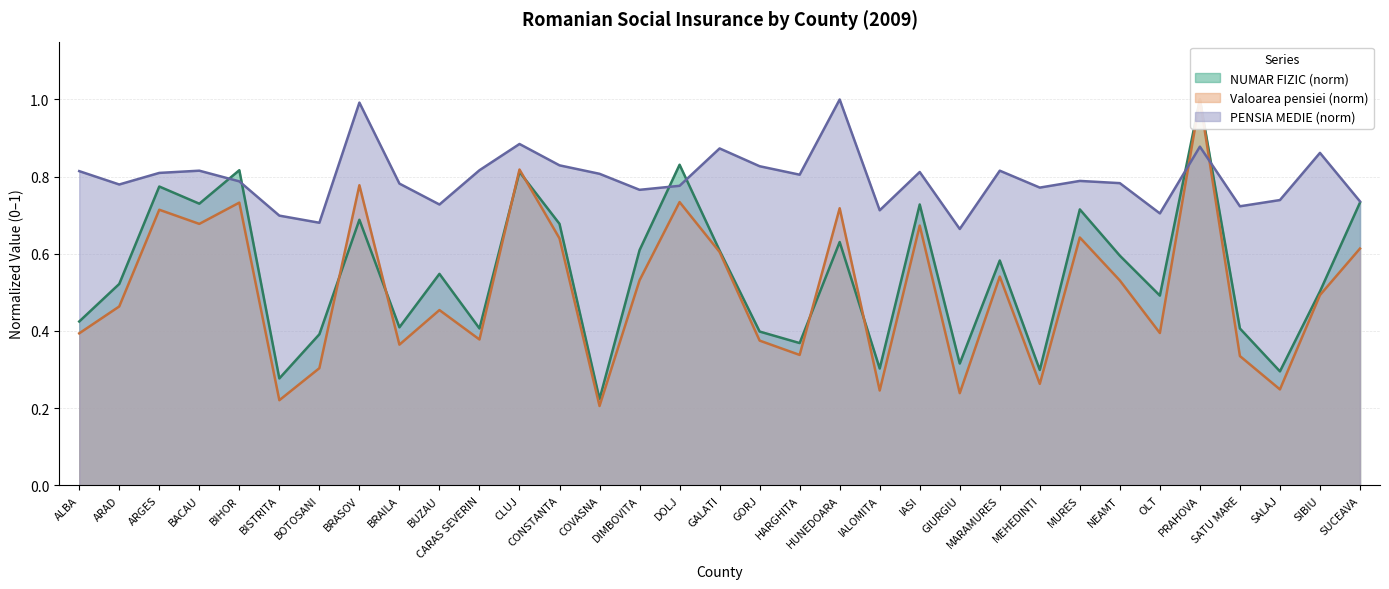

The value of NUMAR FIZIC at CONSTANTA is 0.7. True or false?

True